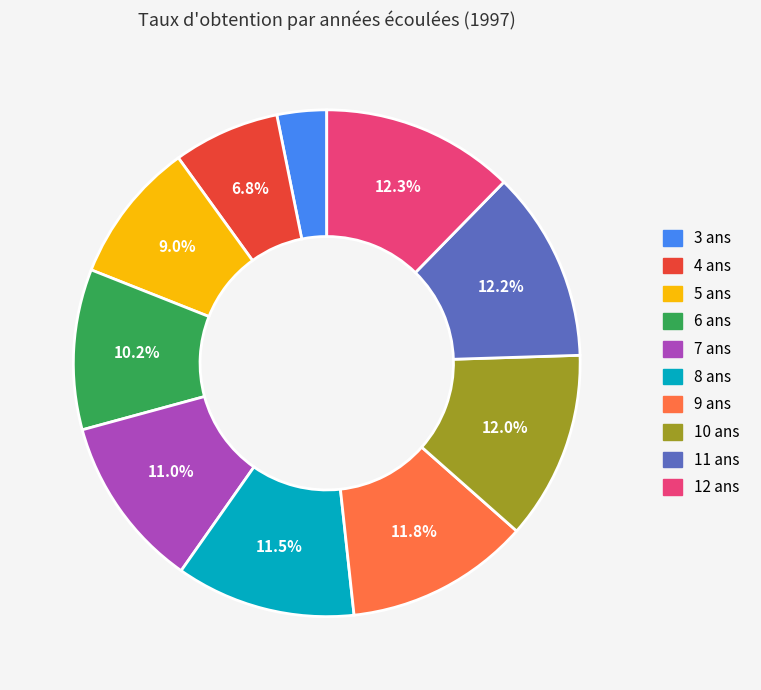

How many slices are in this pie chart?

10